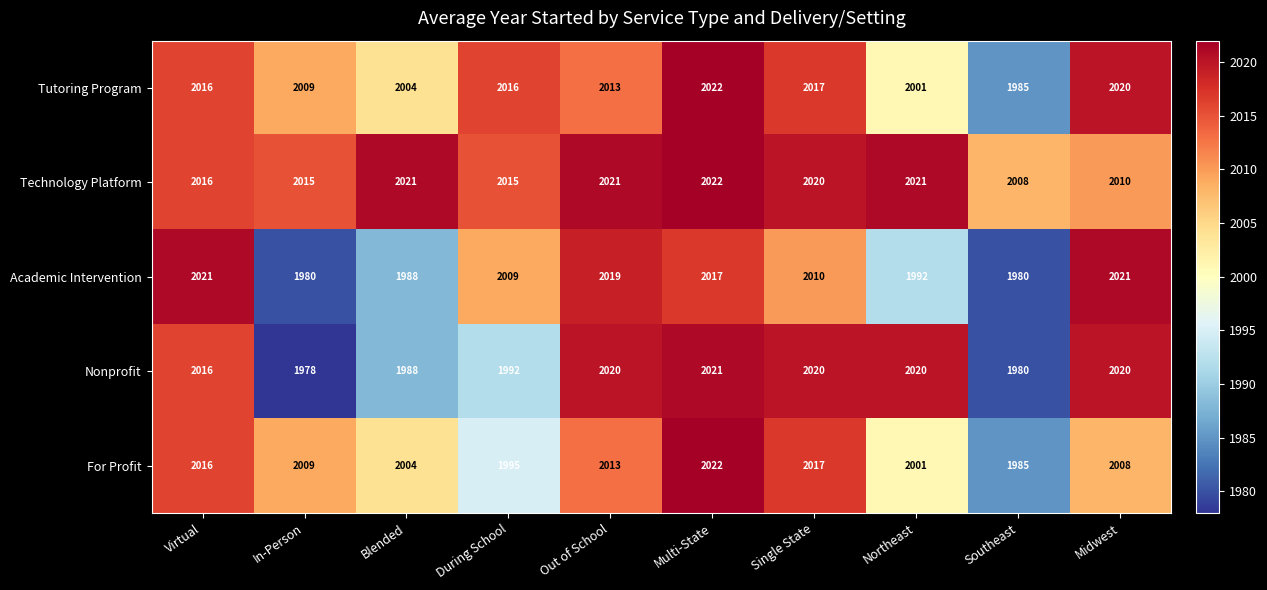

What is the sum of all For Profit values?

20070